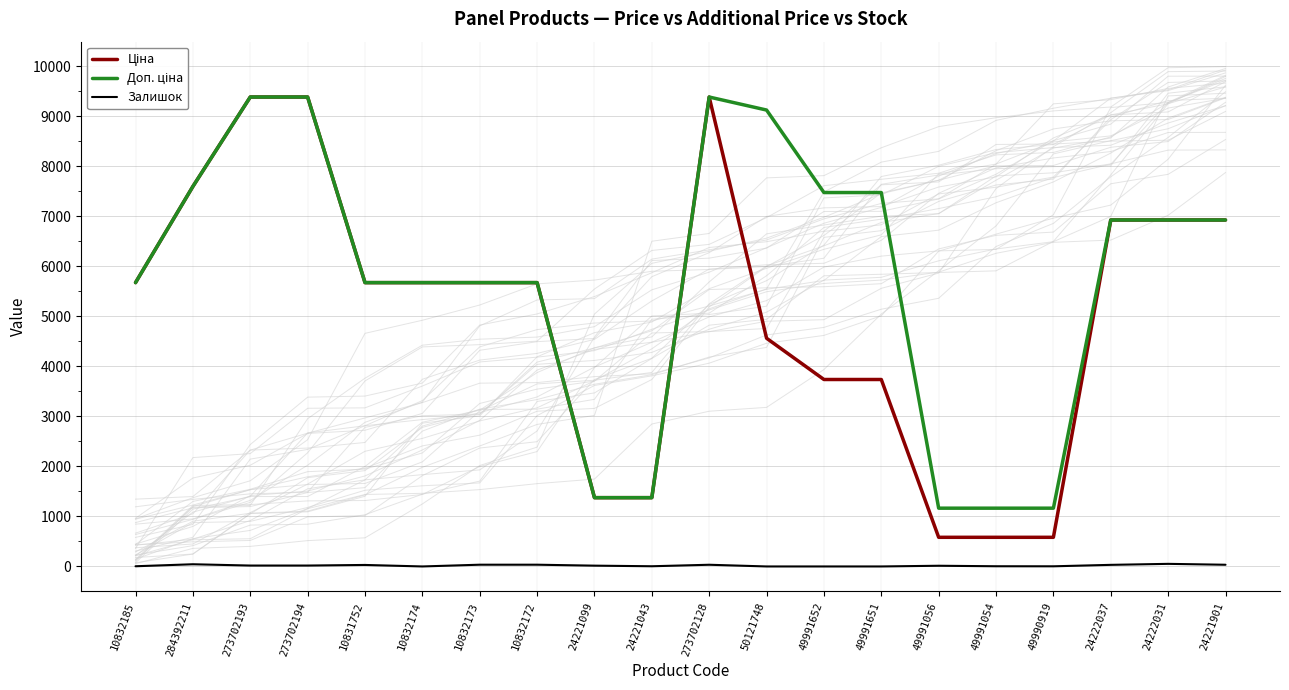

At which label does Ціна reach its minimum?

49991056